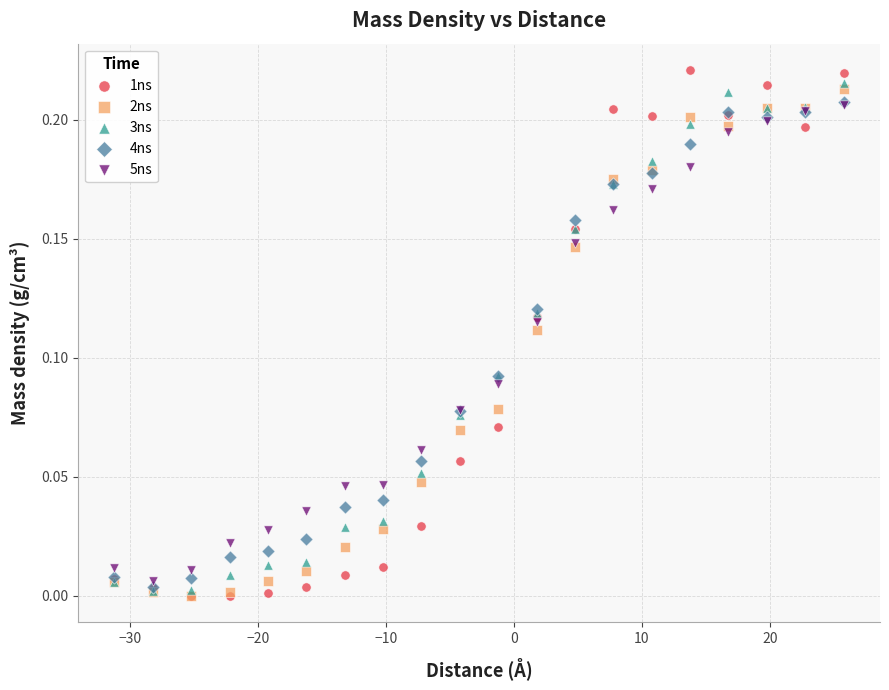

What are all the series names shown in the legend?

1ns, 2ns, 3ns, 4ns, 5ns